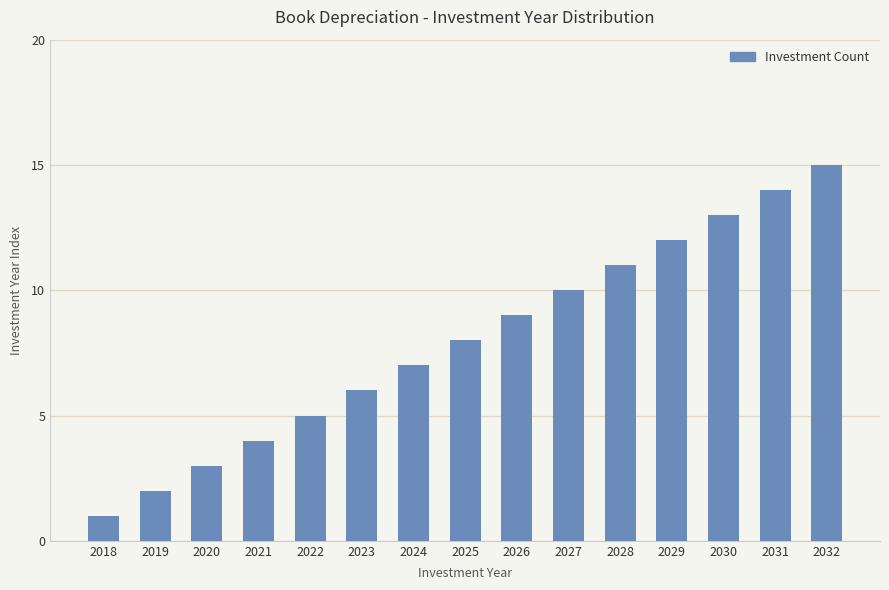

List the labels in order of value, largest first.

2032, 2031, 2030, 2029, 2028, 2027, 2026, 2025, 2024, 2023, 2022, 2021, 2020, 2019, 2018